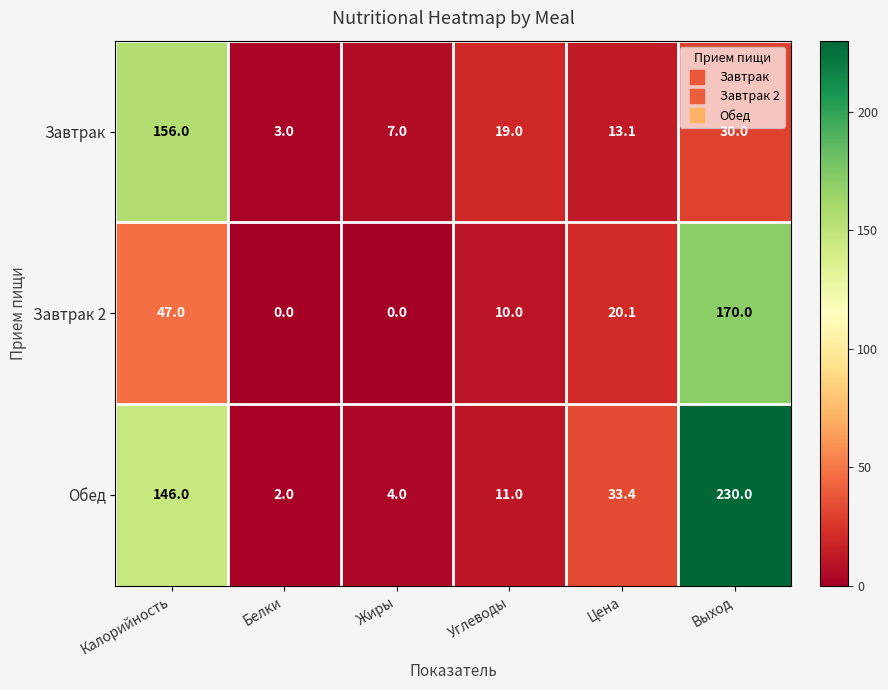

What is the maximum value shown in the chart?

230.0